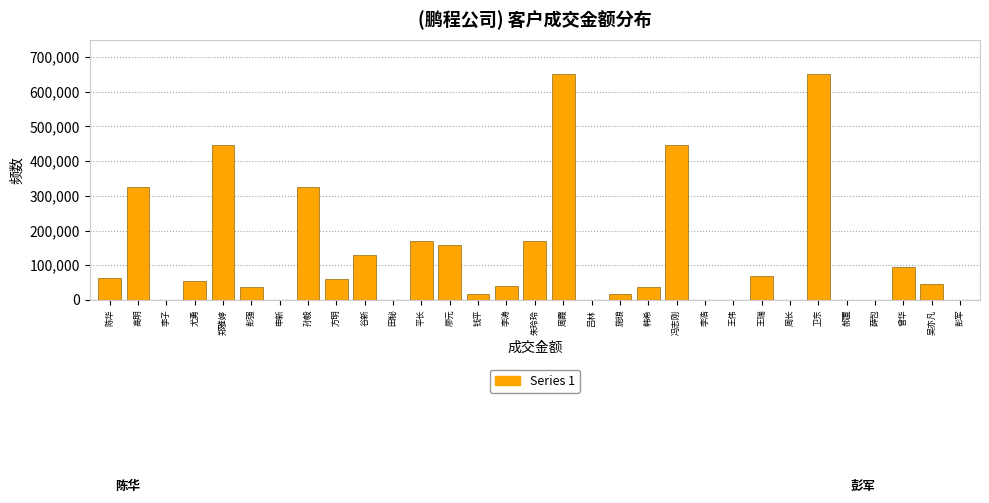

The chart shows a value of 17113 at 施琅. True or false?

True